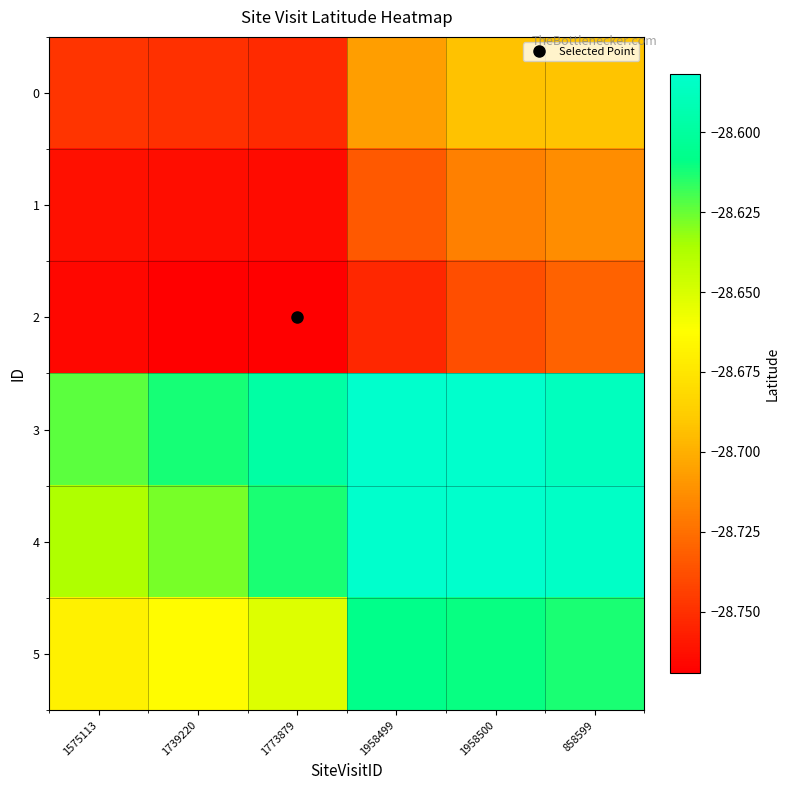

Rank the series by their maximum value, from highest to lowest.

3, 4, 5, 0, 1, 2